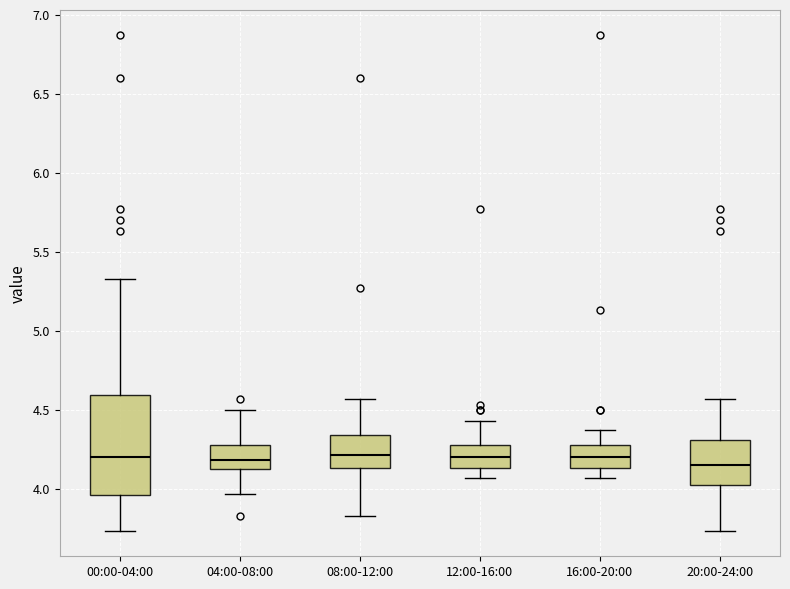

Reading left to right, read every box against the y-axis: the position of its median line, the range the box covers, and the ends of its whiskers. The values are not printed on the chart, so give them approximately, as read against the axis.

00:00-04:00: median 4.20, box 3.95 to 4.60, whiskers 3.75 to 5.35
04:00-08:00: median 4.20, box 4.10 to 4.30, whiskers 3.95 to 4.50
08:00-12:00: median 4.20, box 4.15 to 4.35, whiskers 3.85 to 4.55
12:00-16:00: median 4.20, box 4.15 to 4.30, whiskers 4.05 to 4.45
16:00-20:00: median 4.20, box 4.15 to 4.30, whiskers 4.05 to 4.35
20:00-24:00: median 4.15, box 4.00 to 4.30, whiskers 3.75 to 4.55